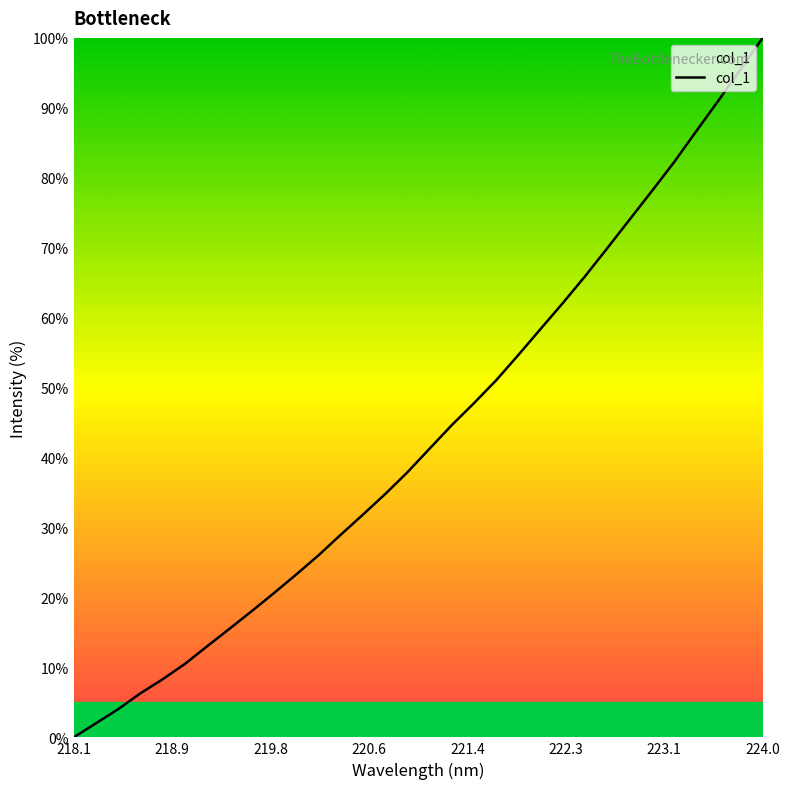

What is the maximum value shown in the chart?

100.0